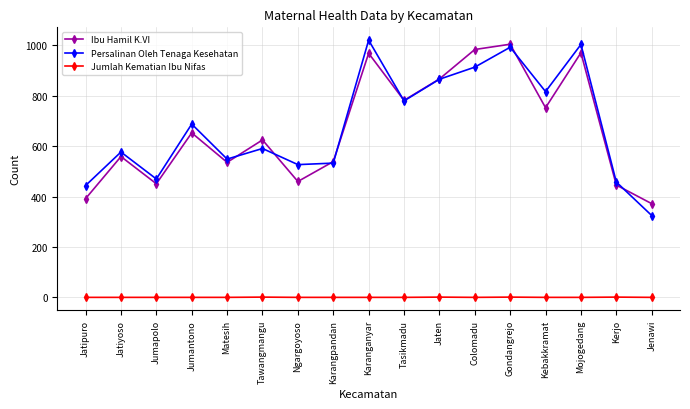

What is the lowest value of the Persalinan Oleh Tenaga Kesehatan series?

325